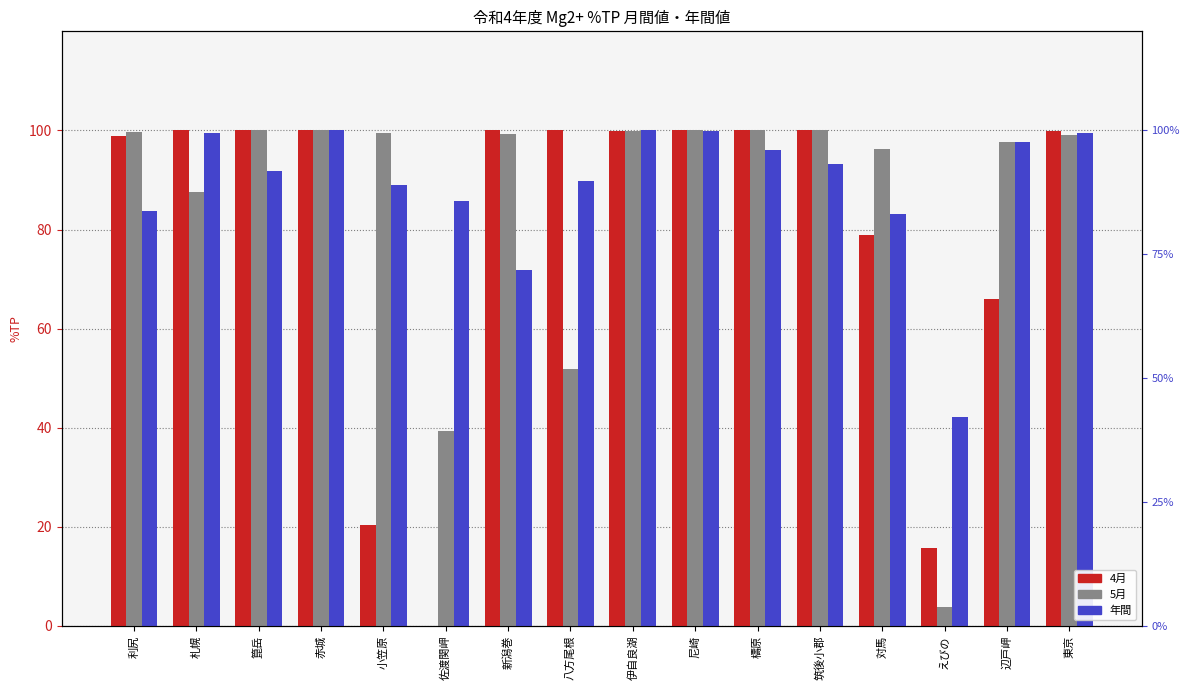

What is the total value across all series at 赤城?

300.0